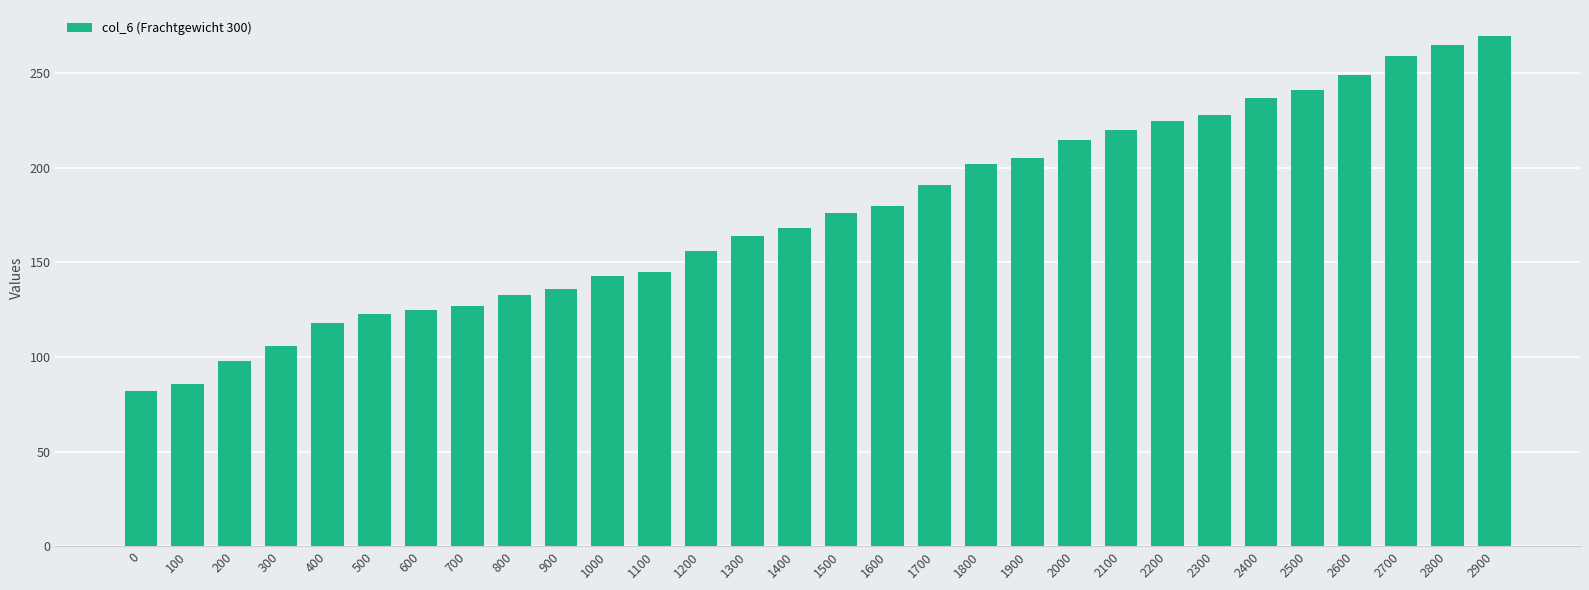

How many data points does each series have?

30